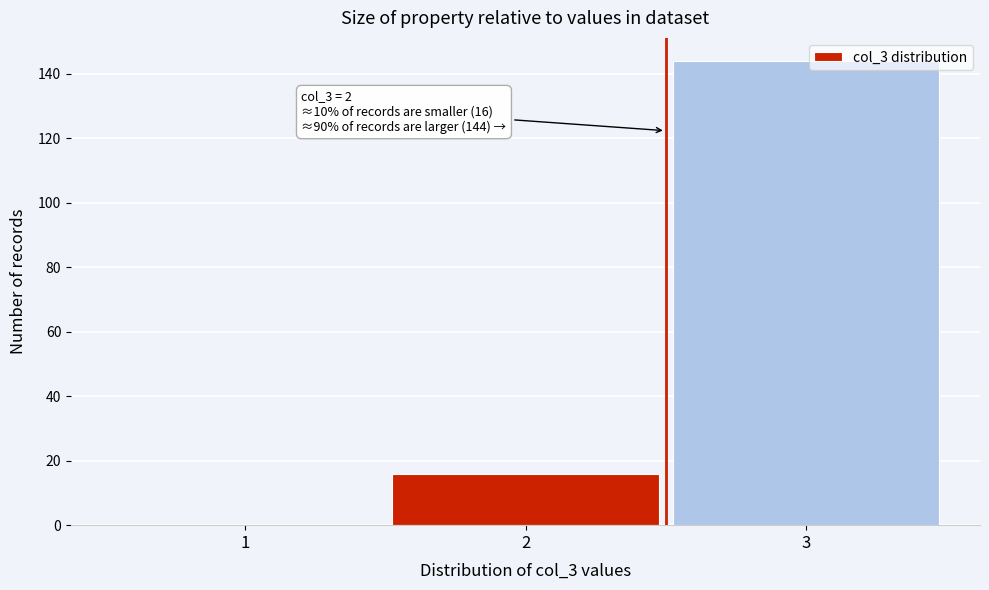

Which range on the x-axis has the tallest bar?

2.5 to 3.5